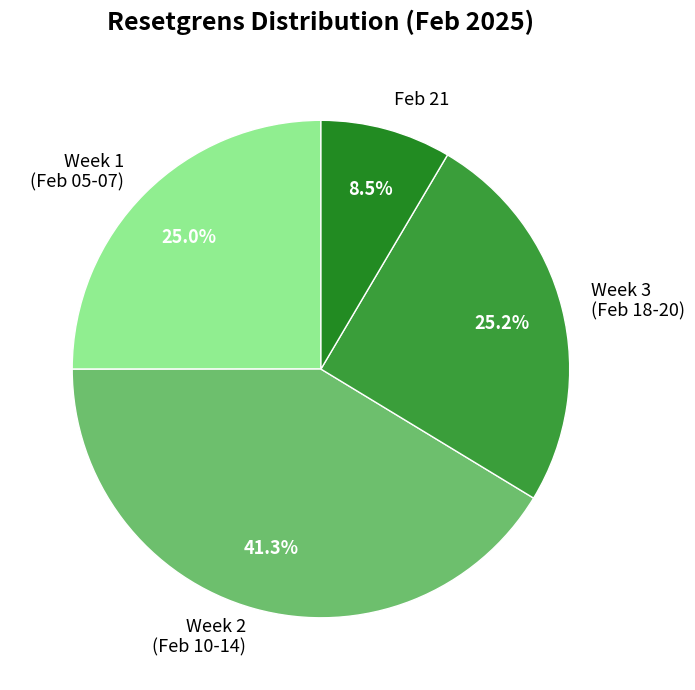

Do Feb 21 and Week 3 (Feb 18-20) together represent more than half of the pie?

No